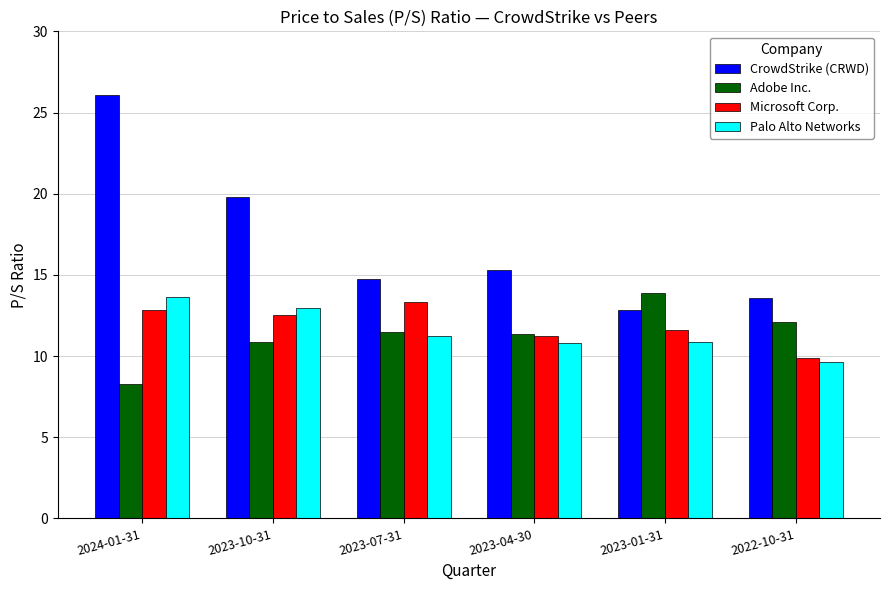

The value of CrowdStrike (CRWD) at 2022-10-31 is 4.3. True or false?

False